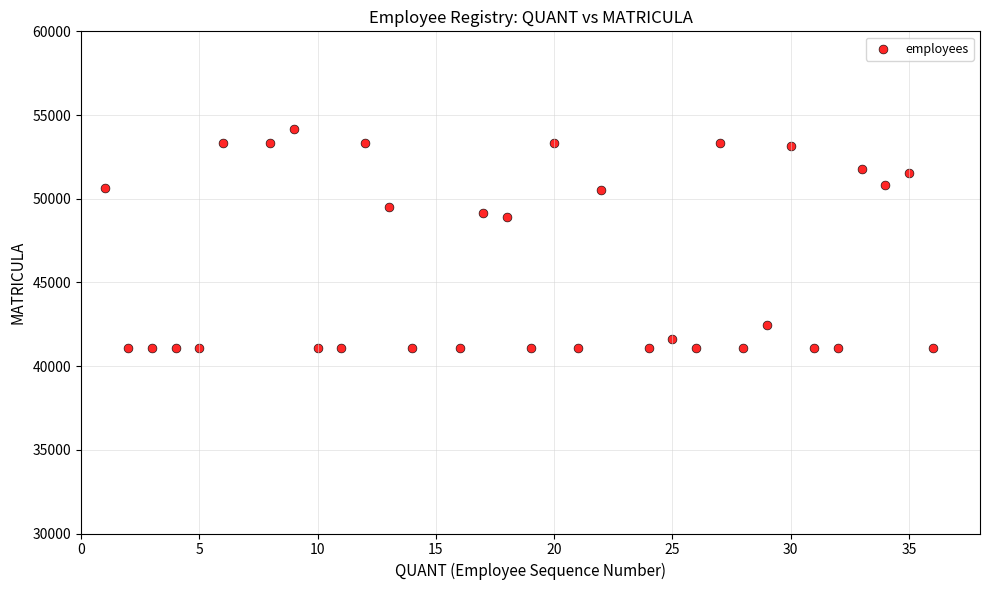

What is the range of Y values (max minus min)?

13082